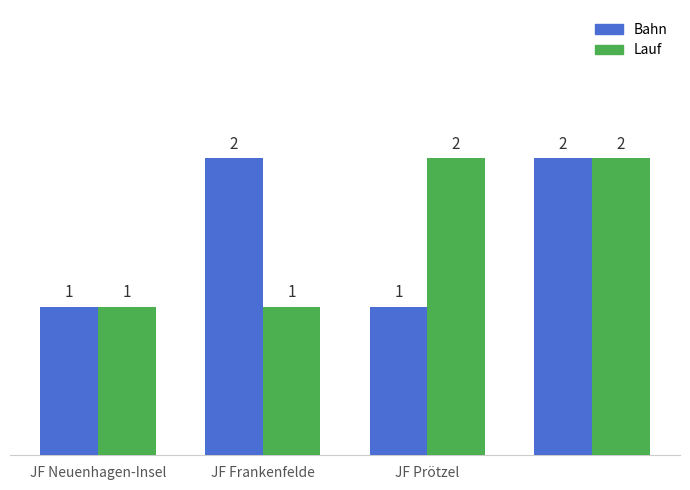

Count the Lauf values in the range 1 to 2.

4